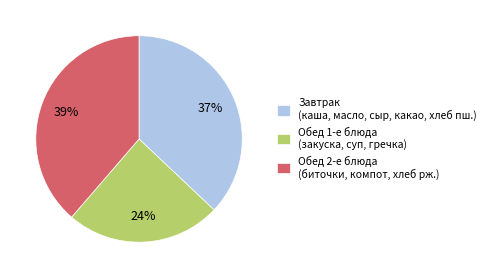

True or false: Завтрак (каша, масло, сыр, какао, хлеб пш.) accounts for 37% of the total.

True